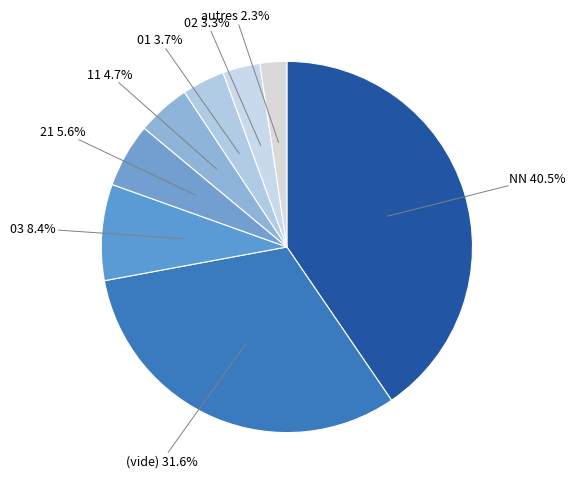

What portion of the pie excludes 21?

94.4%